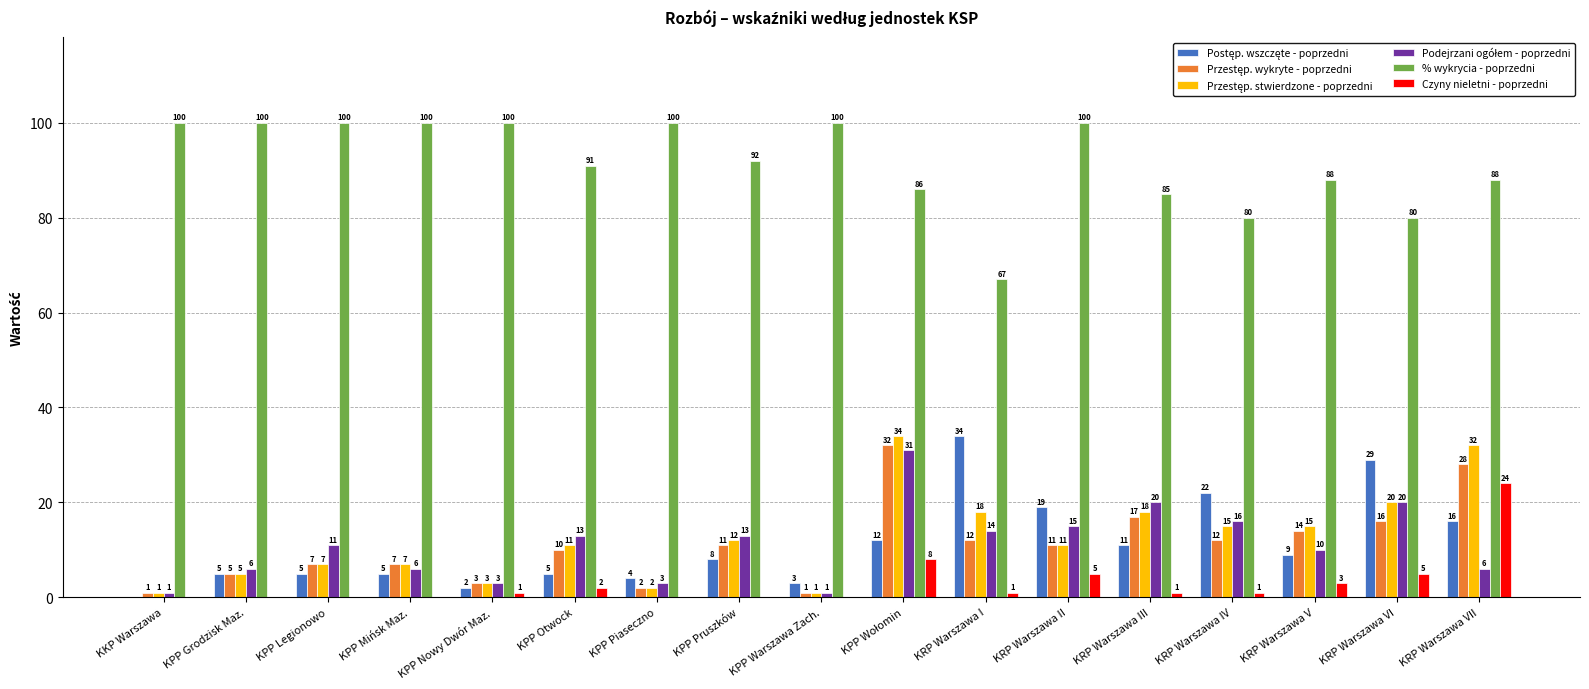

Which series has the largest total across all categories?

% wykrycia - poprzedni